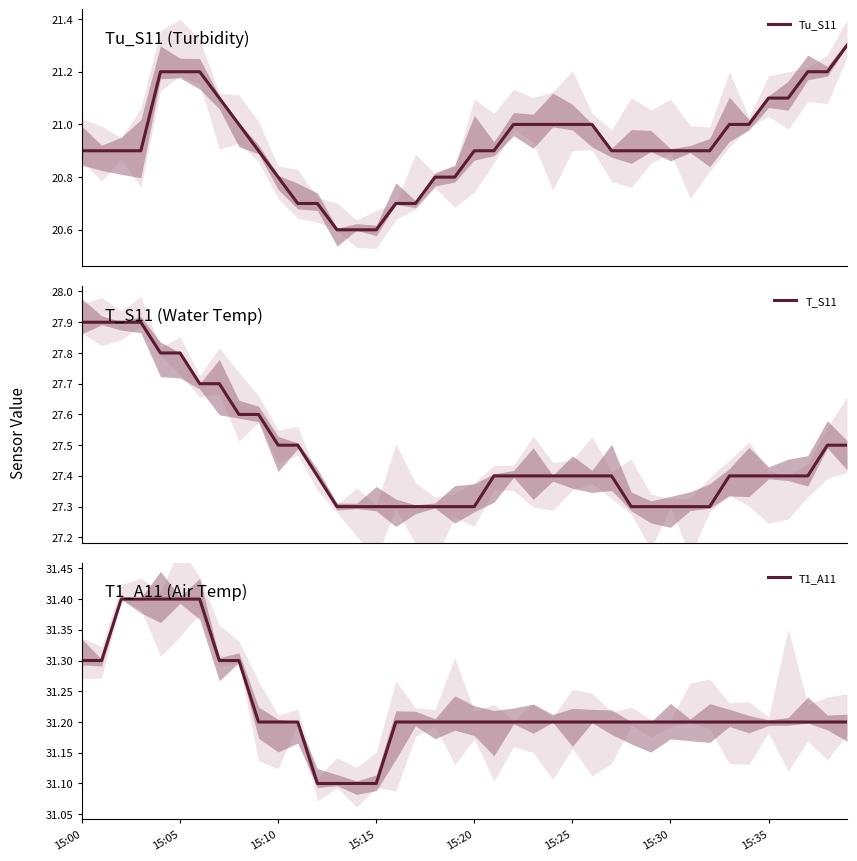

Reading left to right, what are all the values shown in this chart?

Tu_S11: 15:00=20.9	15:05=20.9	15:10=20.9	15:15=20.9	15:20=21.2	15:25=21.2	15:30=21.2	15:35=21.1	8=21.0	9=20.9	10=20.8	11=20.7	12=20.7	13=20.6	14=20.6	15=20.6	16=20.7	17=20.7	18=20.8	19=20.8	20=20.9	21=20.9	22=21.0	23=21.0	24=21.0	25=21.0	26=21.0	27=20.9	28=20.9	29=20.9	30=20.9	31=20.9	32=20.9	33=21.0	34=21.0	35=21.1	36=21.1	37=21.2	38=21.2	39=21.3
T_S11: 15:00=27.9	15:05=27.9	15:10=27.9	15:15=27.9	15:20=27.8	15:25=27.8	15:30=27.7	15:35=27.7	8=27.6	9=27.6	10=27.5	11=27.5	12=27.4	13=27.3	14=27.3	15=27.3	16=27.3	17=27.3	18=27.3	19=27.3	20=27.3	21=27.4	22=27.4	23=27.4	24=27.4	25=27.4	26=27.4	27=27.4	28=27.3	29=27.3	30=27.3	31=27.3	32=27.3	33=27.4	34=27.4	35=27.4	36=27.4	37=27.4	38=27.5	39=27.5
T1_A11: 15:00=31.3	15:05=31.3	15:10=31.4	15:15=31.4	15:20=31.4	15:25=31.4	15:30=31.4	15:35=31.3	8=31.3	9=31.2	10=31.2	11=31.2	12=31.1	13=31.1	14=31.1	15=31.1	16=31.2	17=31.2	18=31.2	19=31.2	20=31.2	21=31.2	22=31.2	23=31.2	24=31.2	25=31.2	26=31.2	27=31.2	28=31.2	29=31.2	30=31.2	31=31.2	32=31.2	33=31.2	34=31.2	35=31.2	36=31.2	37=31.2	38=31.2	39=31.2